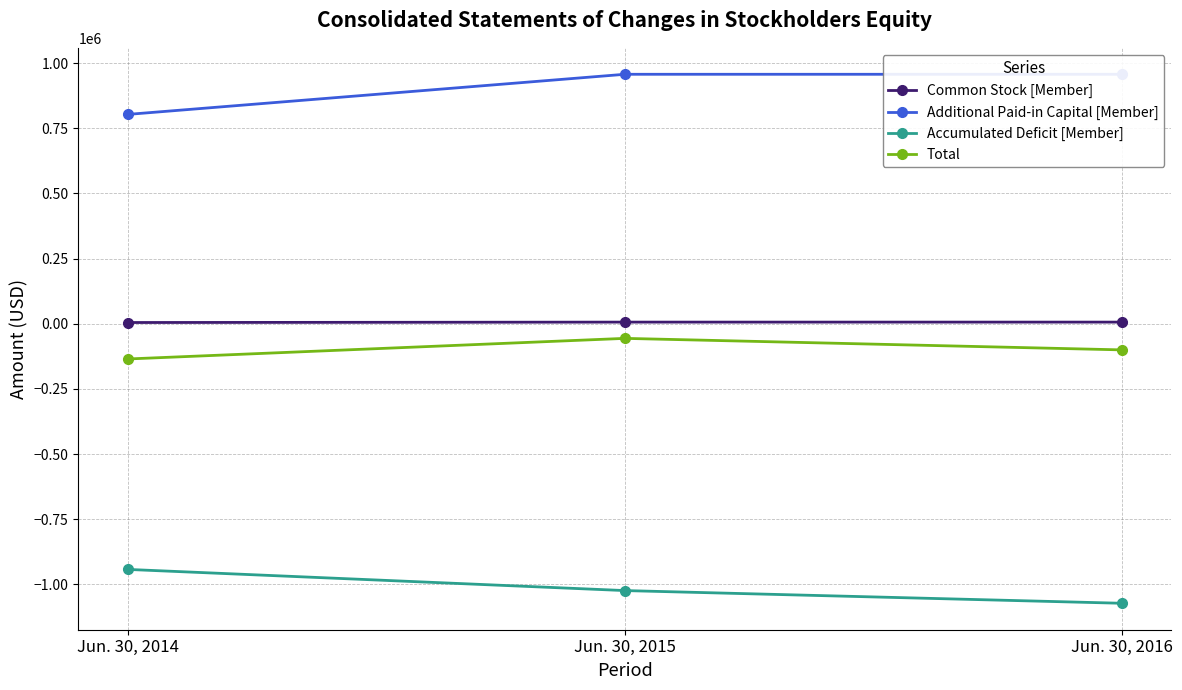

Which series has the largest total across all categories?

Additional Paid-in Capital [Member]